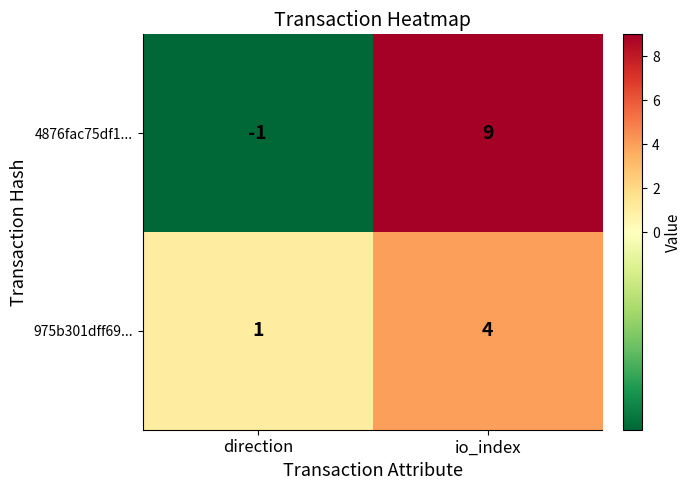

What is the maximum value shown in the chart?

9